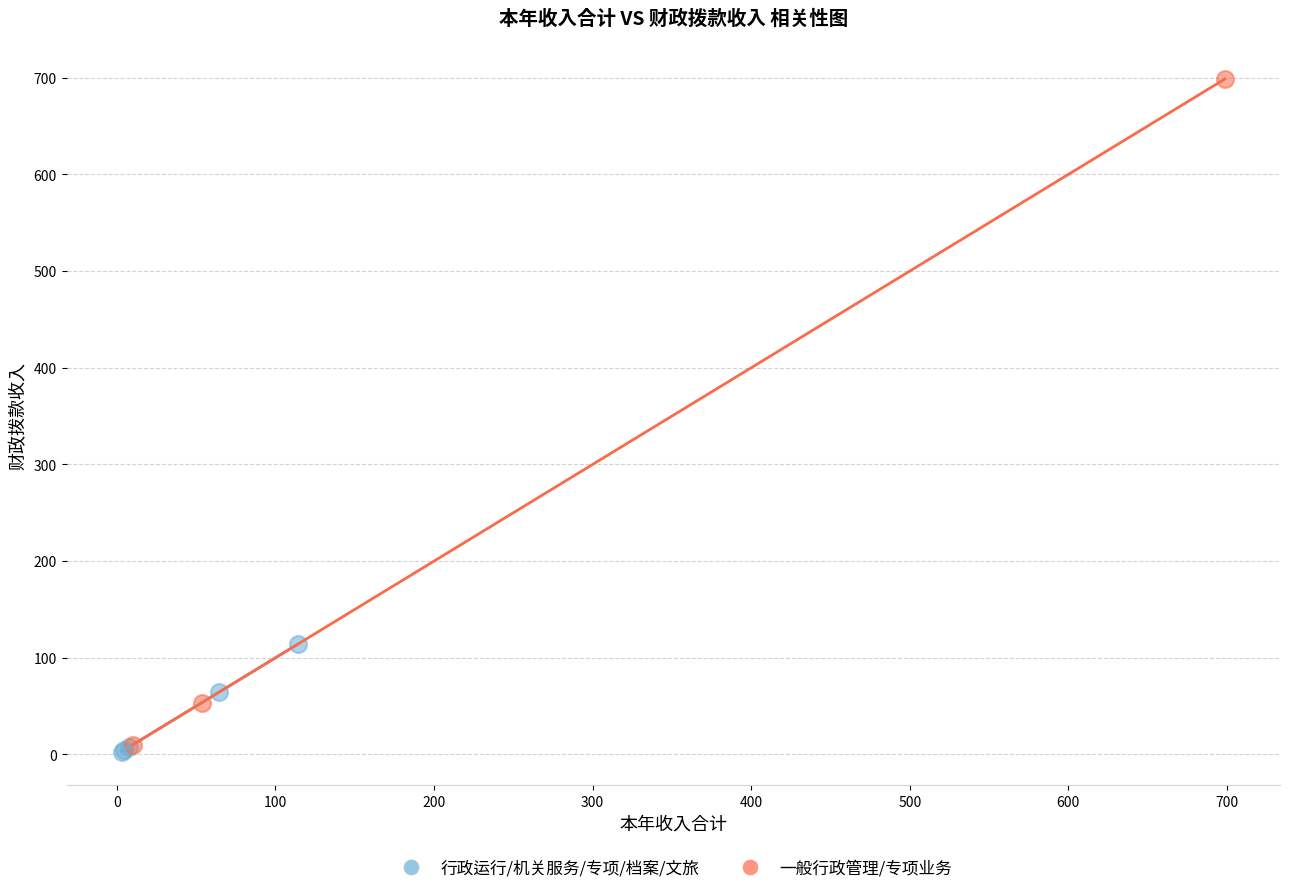

Which series contains the highest Y value?

一般行政管理/专项业务